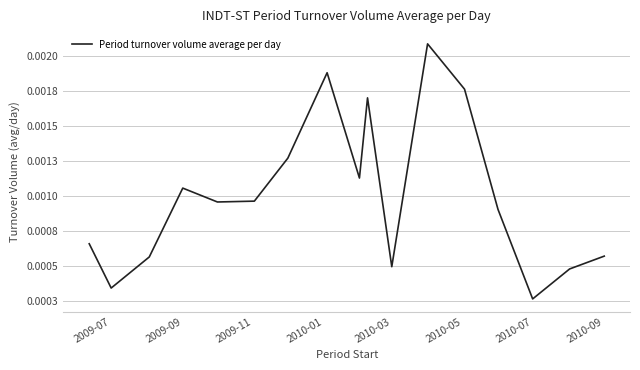

Where is the first local maximum?

2009-09